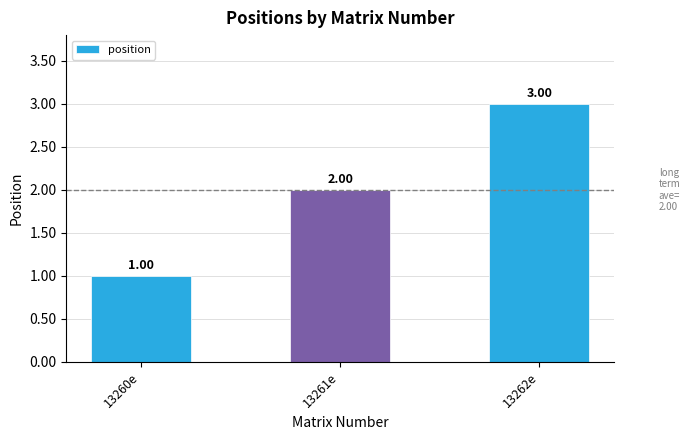

What is the difference between the maximum and second lowest values?

1